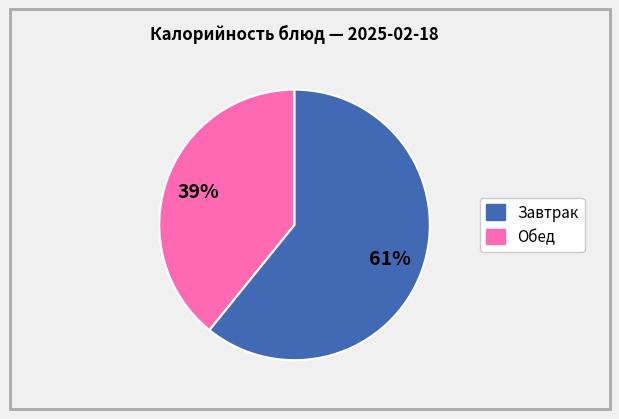

Is there any slice that represents more than half of the pie?

Yes